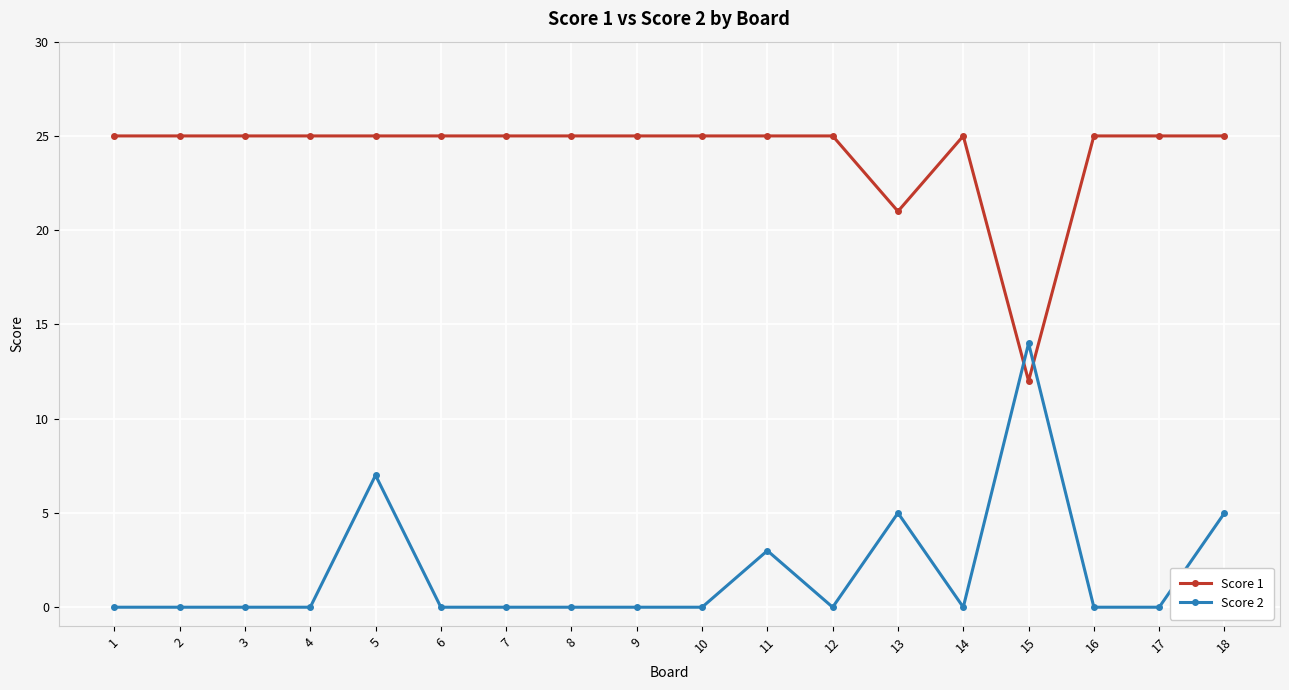

What is the value of the Score 2 point at the 15th from the left?

14